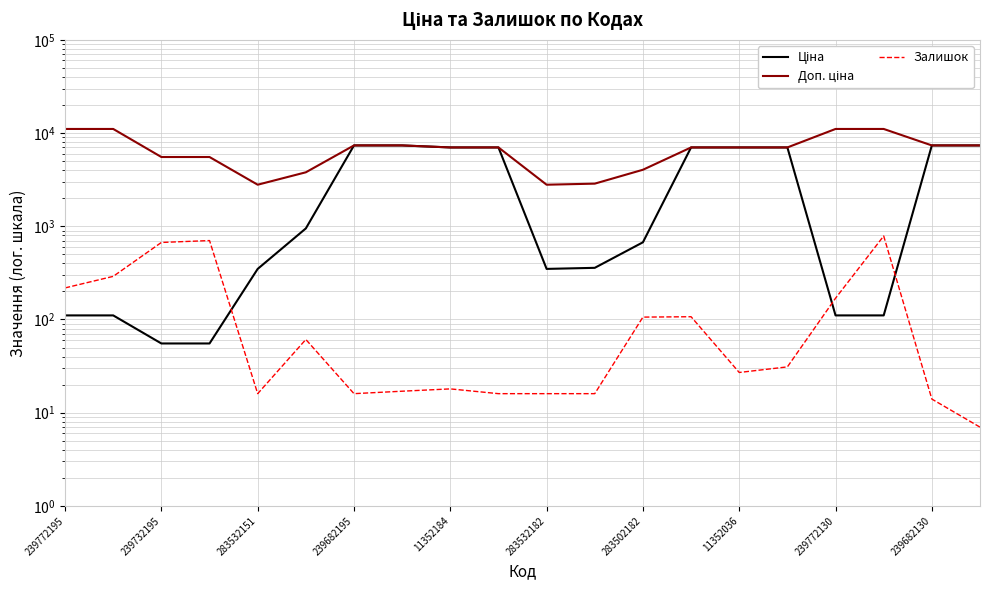

Reading left to right, what are all the values shown in this chart?

Ціна: 110.5	110.5	55.3	55.3	348.6	947.6	7360.2	7360.2	7002.7	7002.7	348.6	358.0	672.7	7002.7	7002.7	7002.7	110.5	110.5	7360.2	7360.2
Доп. ціна: 11055.0	11055.0	5528.0	5528.0	2789.2	3790.3	7360.2	7360.2	7002.7	7002.7	2789.2	2863.8	4036.0	7002.7	7002.7	7002.7	11055.0	11055.0	7360.2	7360.2
Залишок: 218.0	290.0	670.0	702.0	16.0	61.0	16.0	17.0	18.0	16.0	16.0	16.0	106.0	107.0	27.0	31.0	169.0	786.0	14.0	7.0